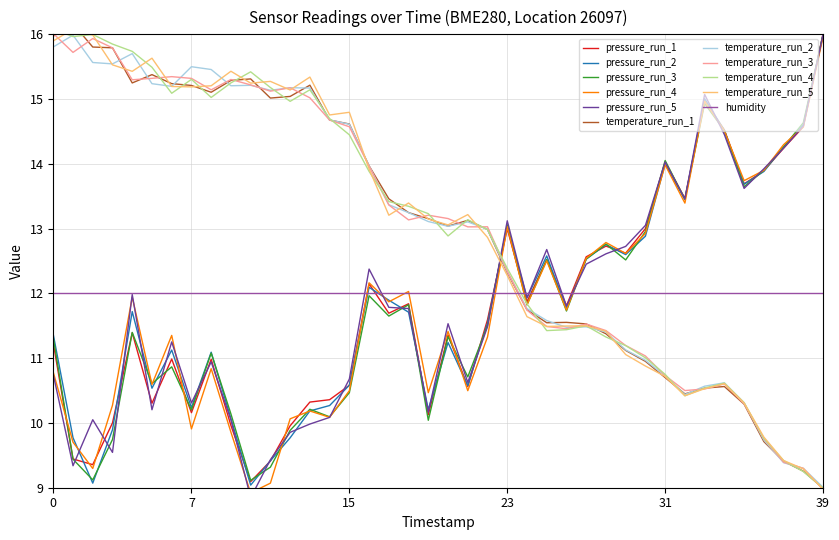

Where do temperature and pressure first cross each other?

22 and 23